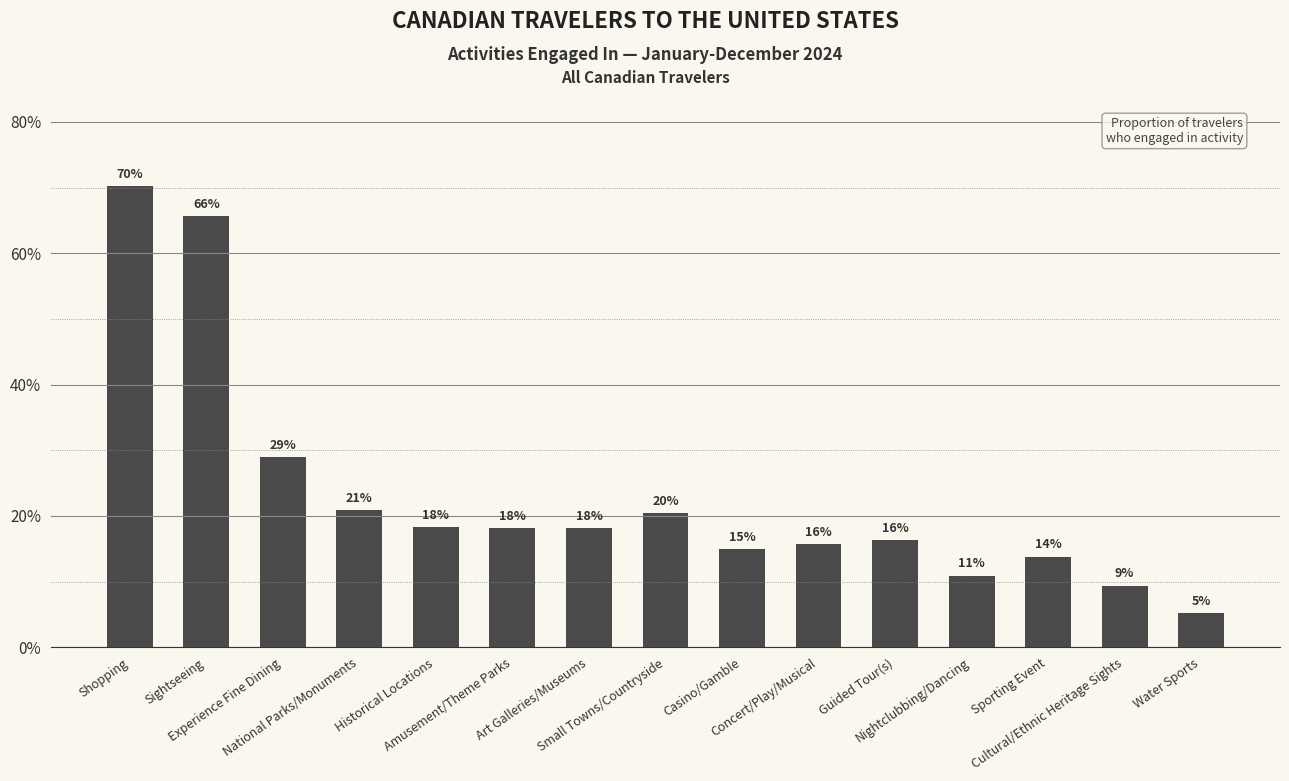

Rank the categories by value from highest to lowest.

Shopping, Sightseeing, Experience Fine Dining, National Parks/Monuments, Small Towns/Countryside, Historical Locations, Amusement/Theme Parks, Art Galleries/Museums, Guided Tour(s), Concert/Play/Musical, Casino/Gamble, Sporting Event, Nightclubbing/Dancing, Cultural/Ethnic Heritage Sights, Water Sports